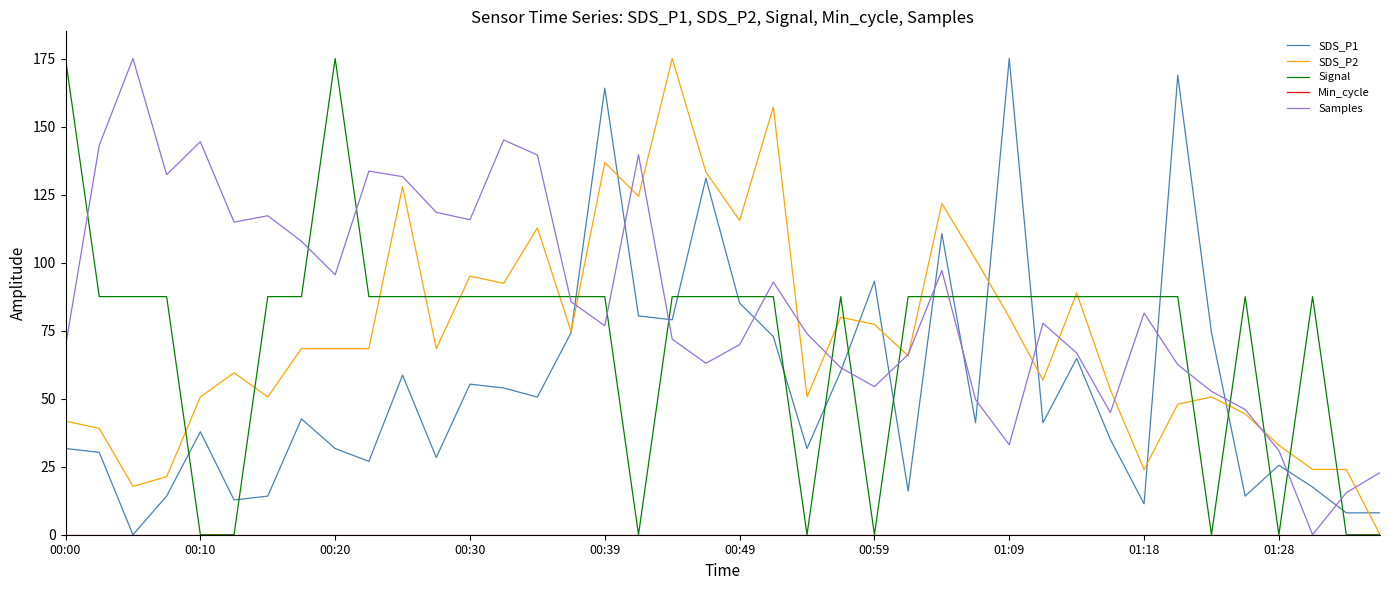

Which series ends up on top after the final intersection of Samples and Signal?

Samples